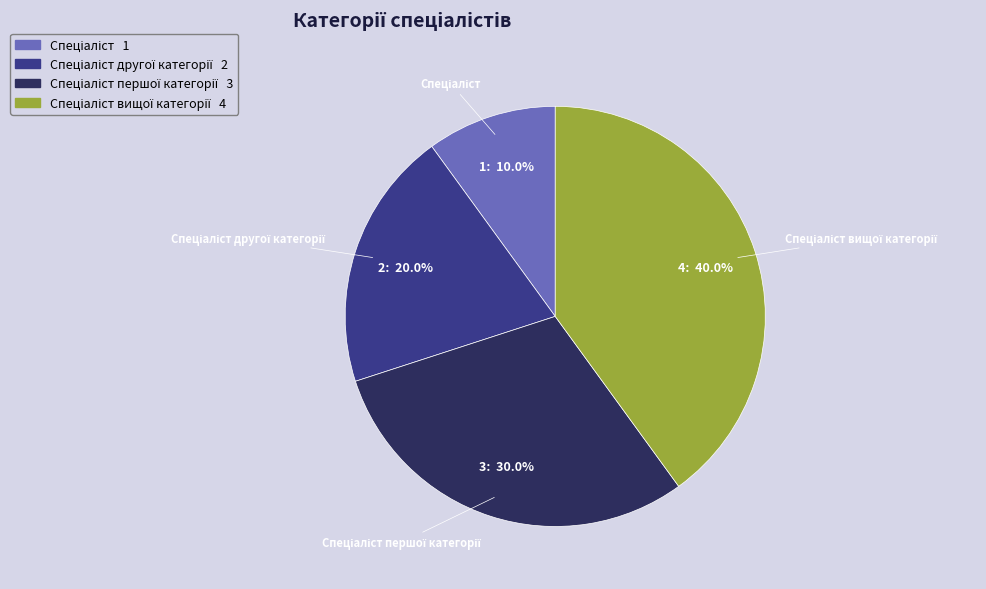

Is there a majority slice in this chart?

No